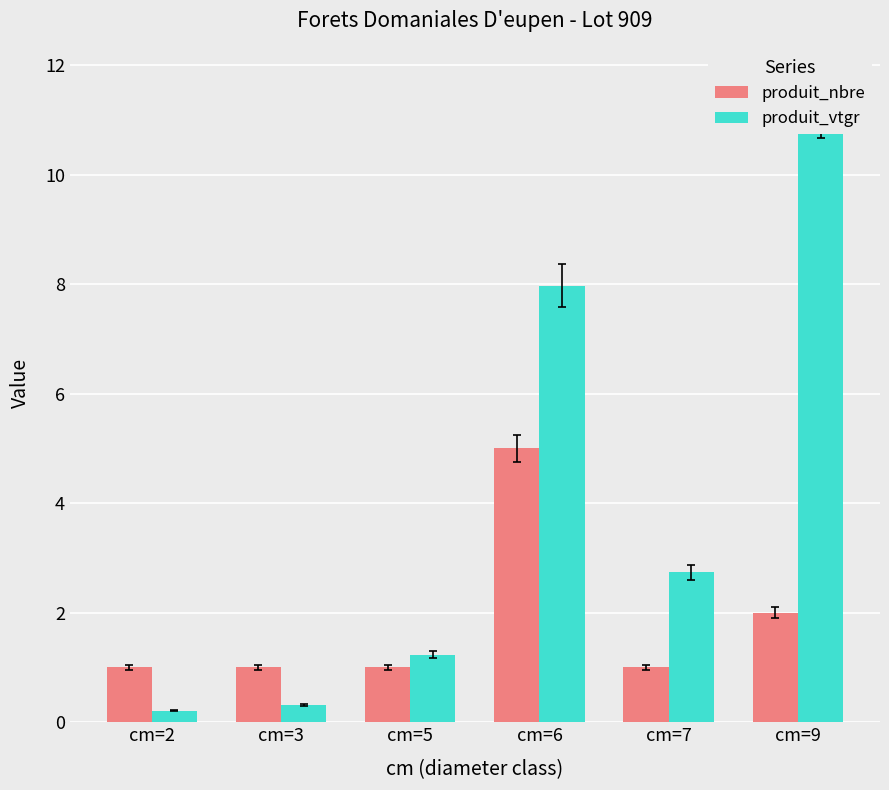

Reading left to right, what are all the values shown in this chart?

produit_nbre: 1.0	1.0	1.0	5.0	1.0	2.0
produit_vtgr: 0.2	0.3	1.2	8.0	2.7	11.2